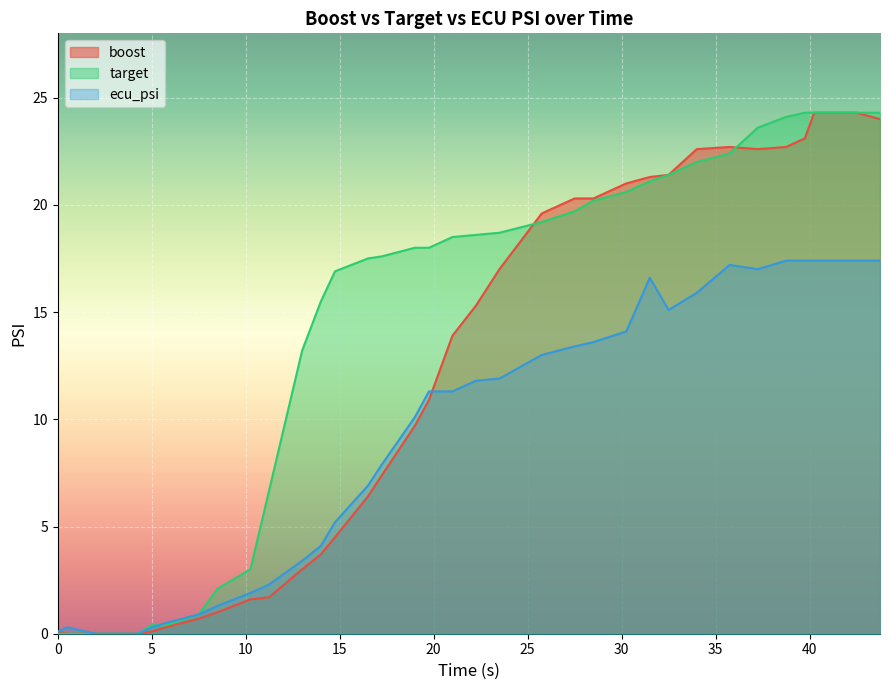

At which category does the chart reach its peak across all series?

40.25